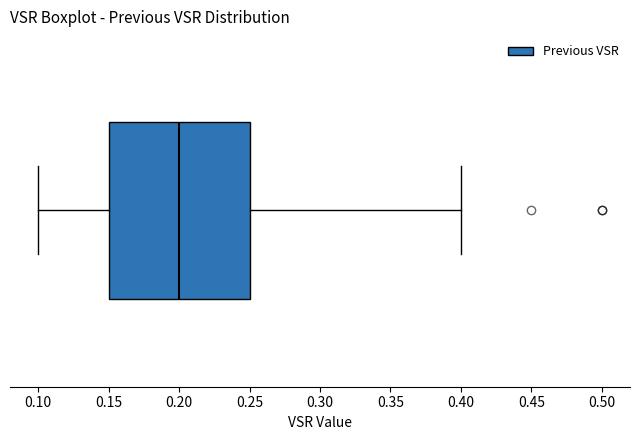

Transcribe this box plot: give where the median line is, the range the box spans, and where the two whiskers end, as read against the x-axis. The values are not printed on the chart, so give them approximately, as read against the axis.

median 0.20, box 0.15 to 0.25, whiskers 0.10 to 0.40